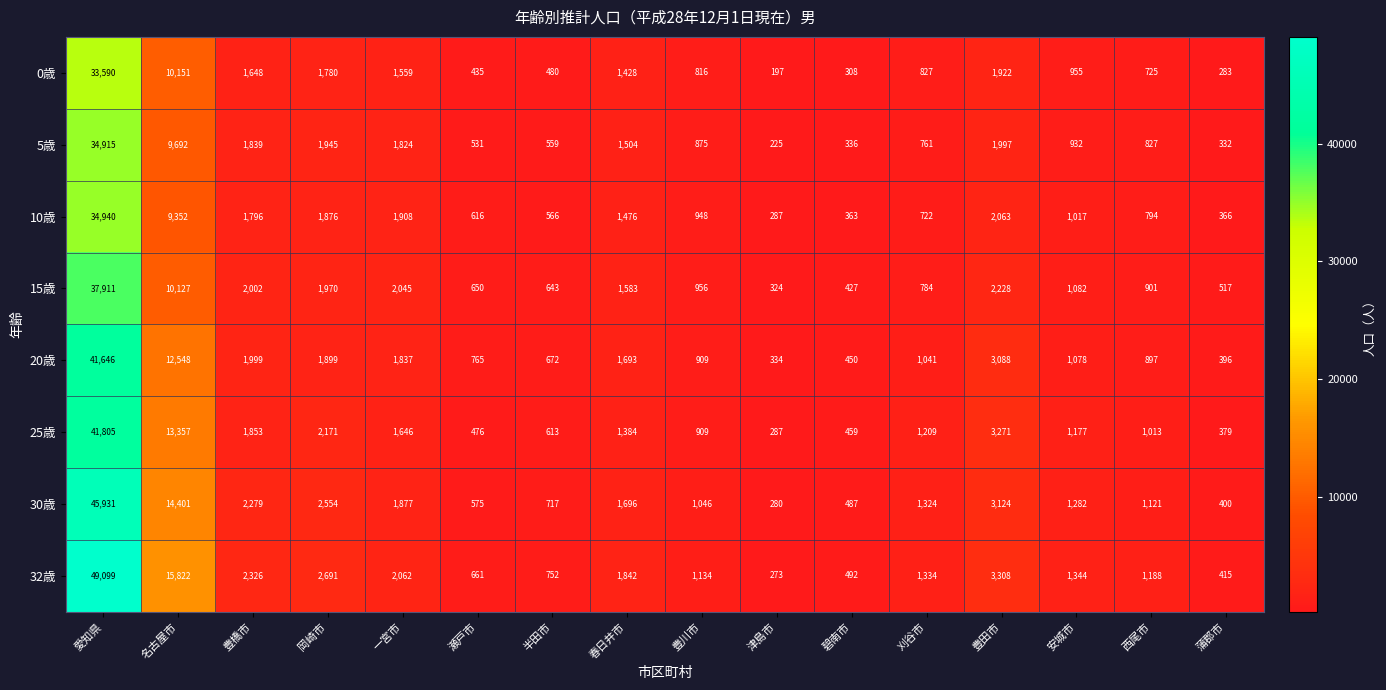

What is the difference between the highest and lowest values at 蒲郡市?

234